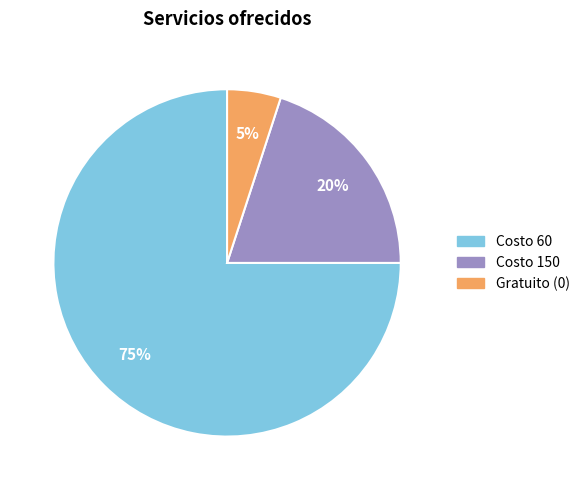

To the nearest percent, what is the difference between the largest and smallest slice percentages?

70%